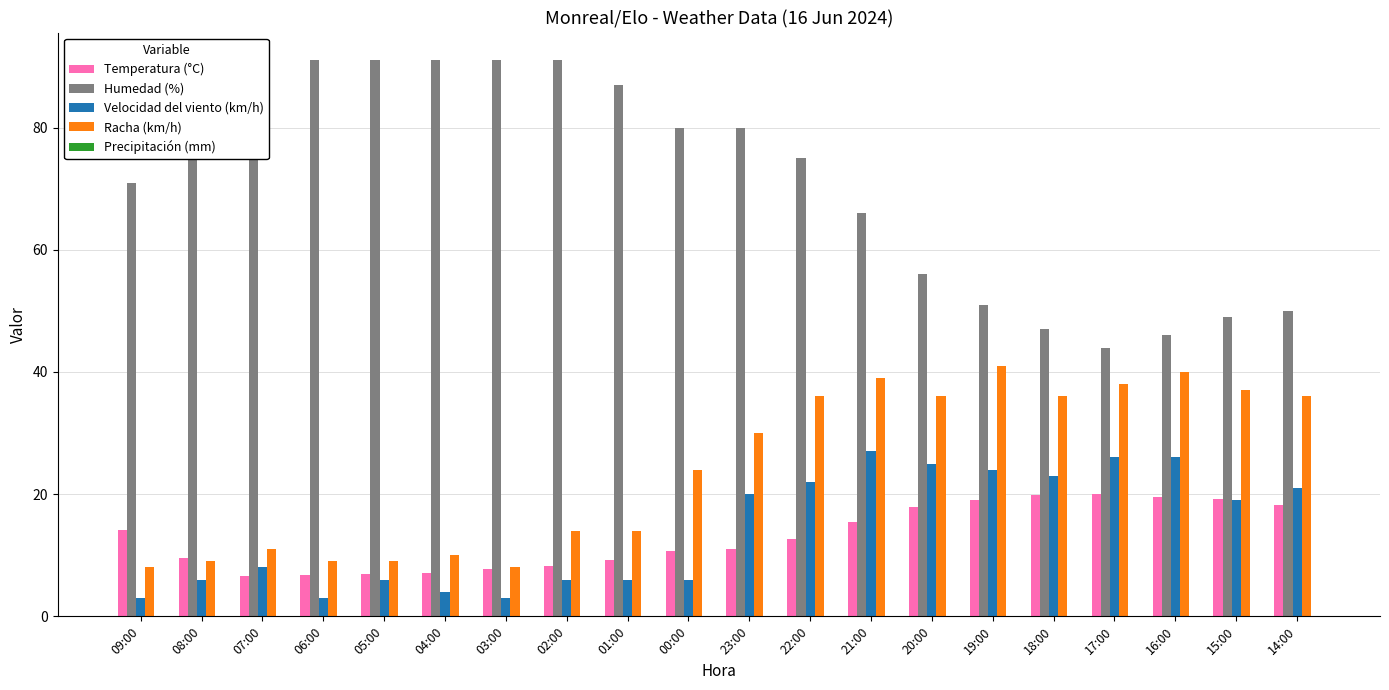

What is the total value across all series at 20:00?

134.9